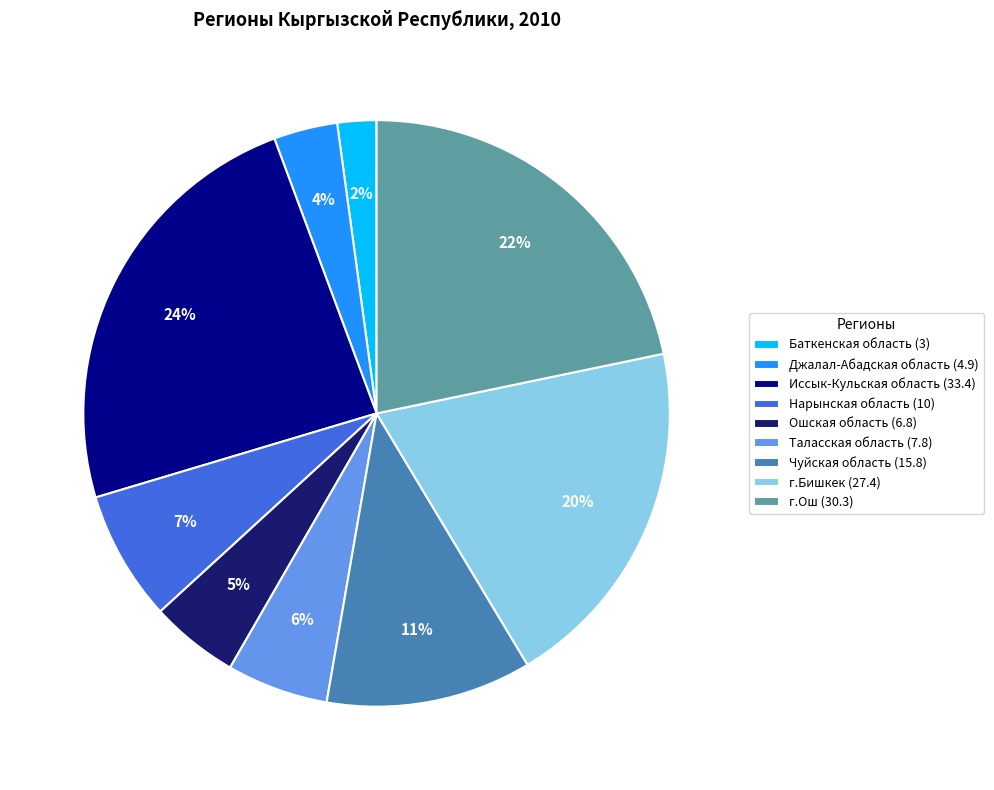

Is the sum of Джалал-Абадская область (4.9) and Ошская область (6.8) greater than half?

No